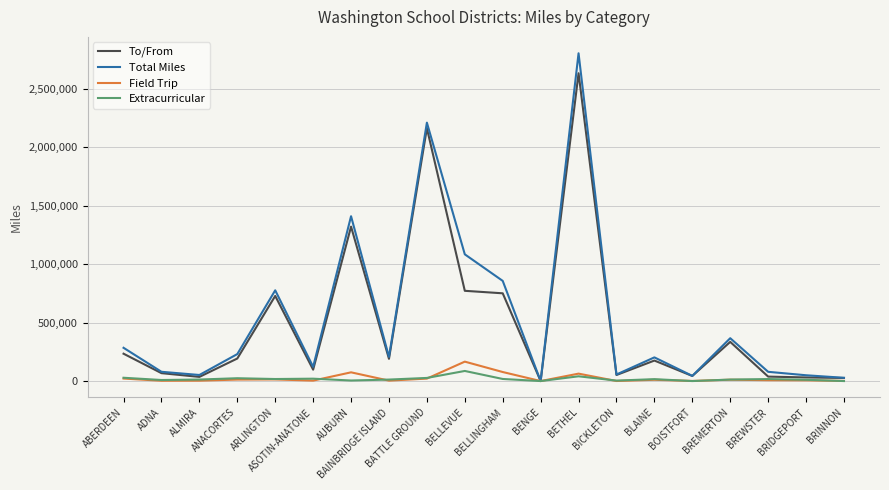

What is the sum of all Extracurricular values?

361780